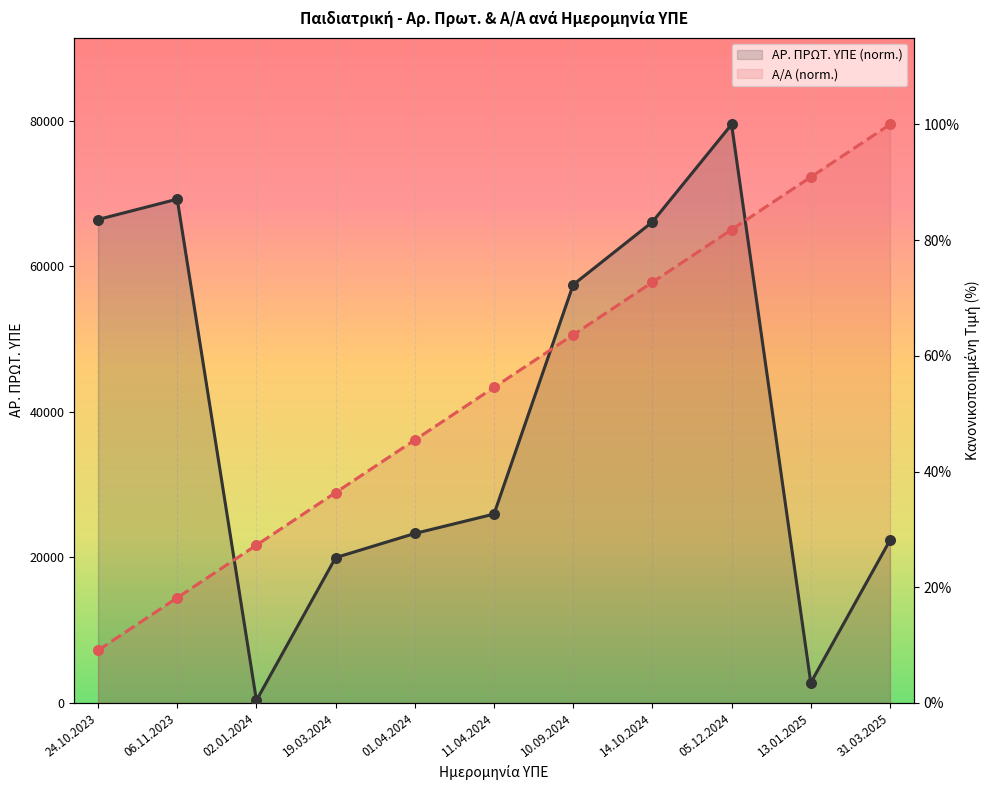

At how many categories does at least one series exceed 33?

10